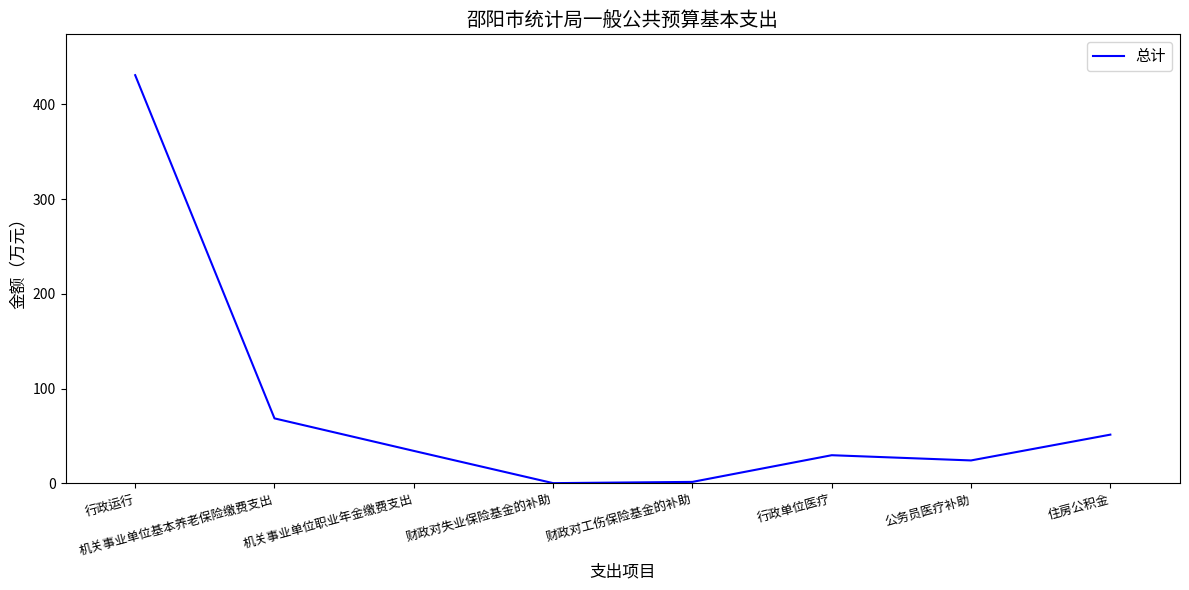

What is the ratio of the value at 公务员医疗补助 to the value at 行政单位医疗?

0.8